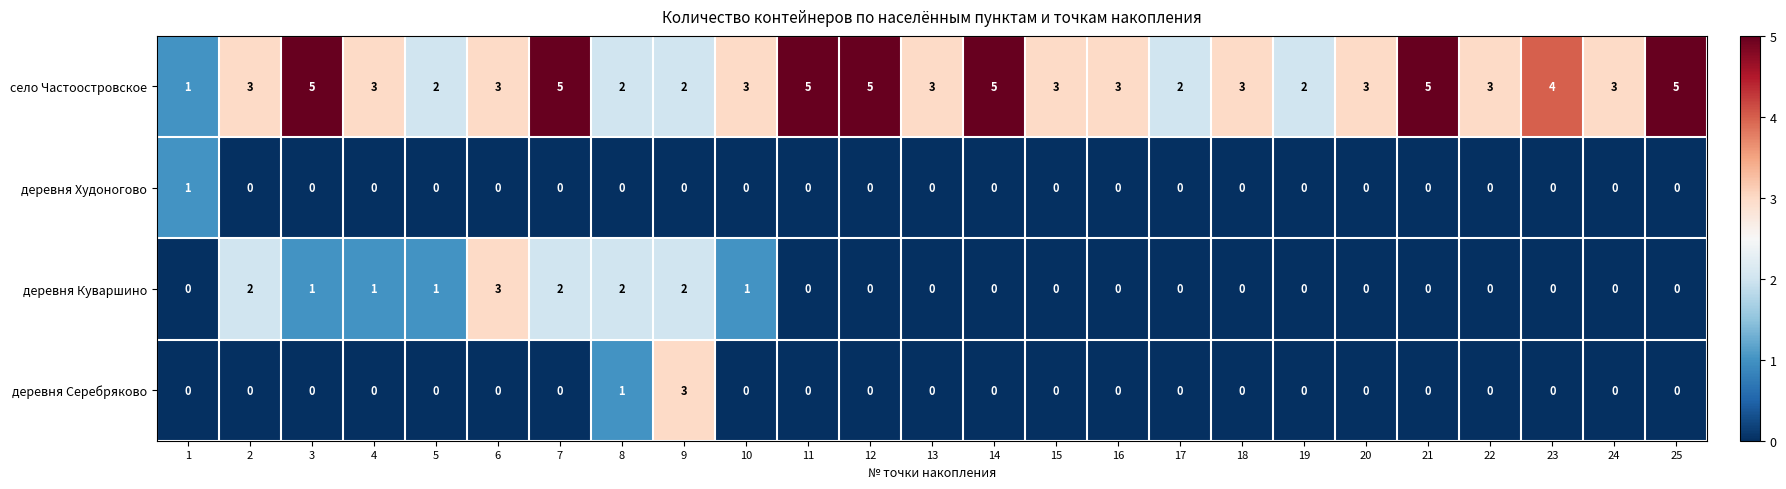

Is the value of деревня Куваршино at 25 greater than the value of деревня Серебряково at 8?

No